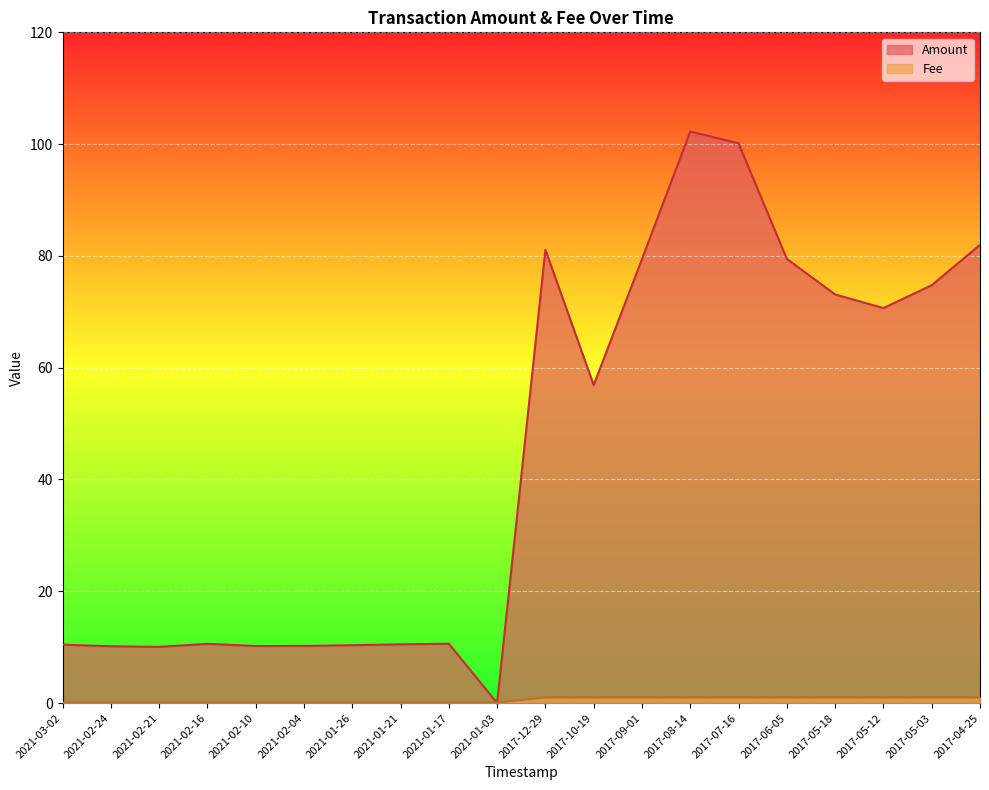

After their last crossing, which series has the higher values: Amount or Fee?

Amount